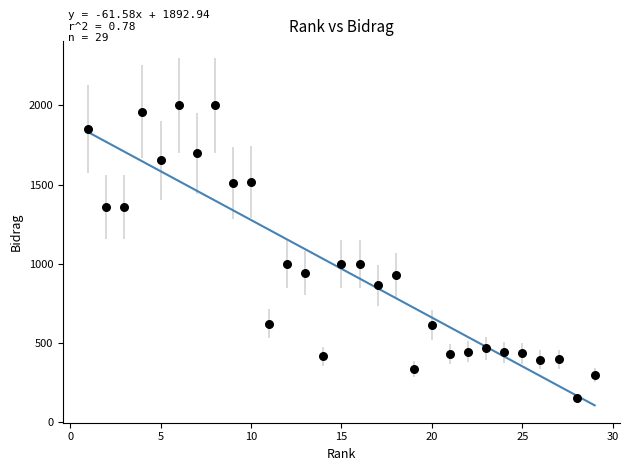

What is the range of Y values (max minus min)?

1847